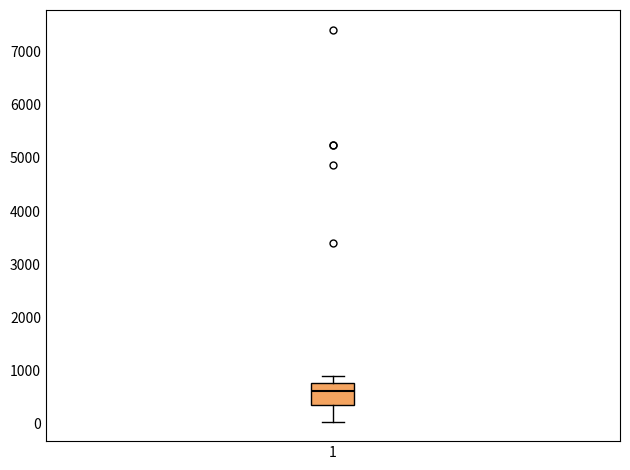

Transcribe this box plot: give where the median line is, the range the box spans, and where the two whiskers end, as read against the y-axis. The values are not printed on the chart, so give them approximately, as read against the axis.

median 600, box 400 to 800, whiskers 0 to 900